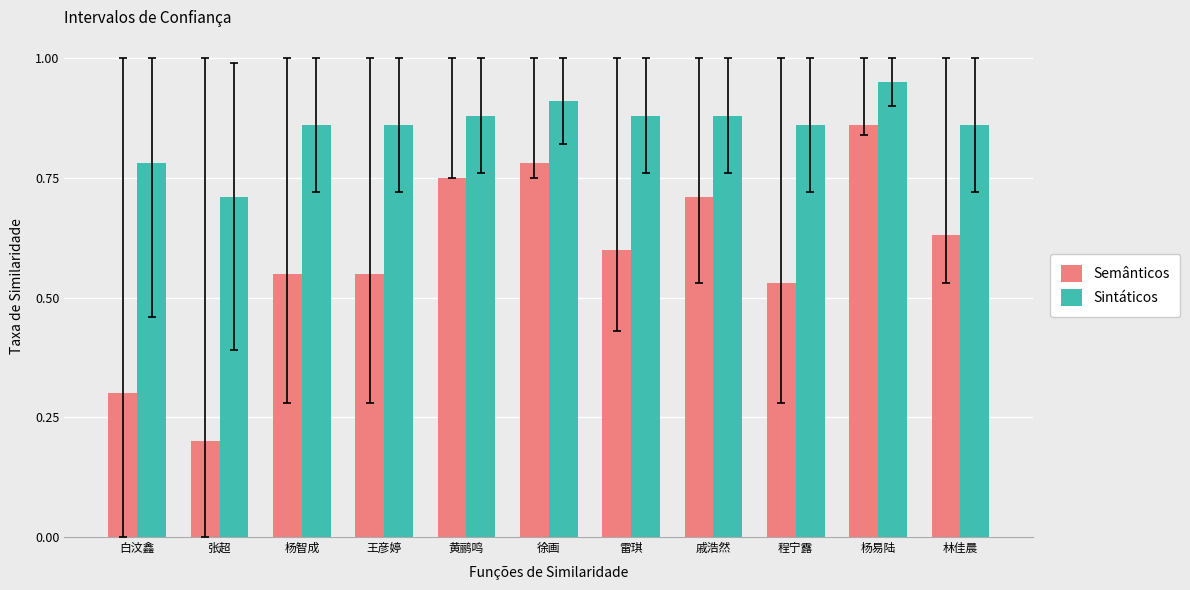

At which category is the sum across all series the highest?

杨易陆